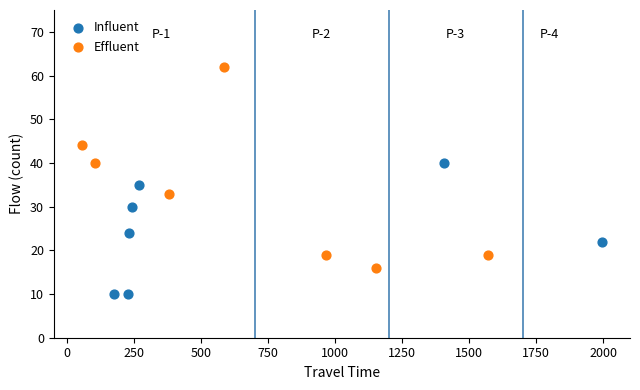

What are all the series names shown in the legend?

Influent, Effluent